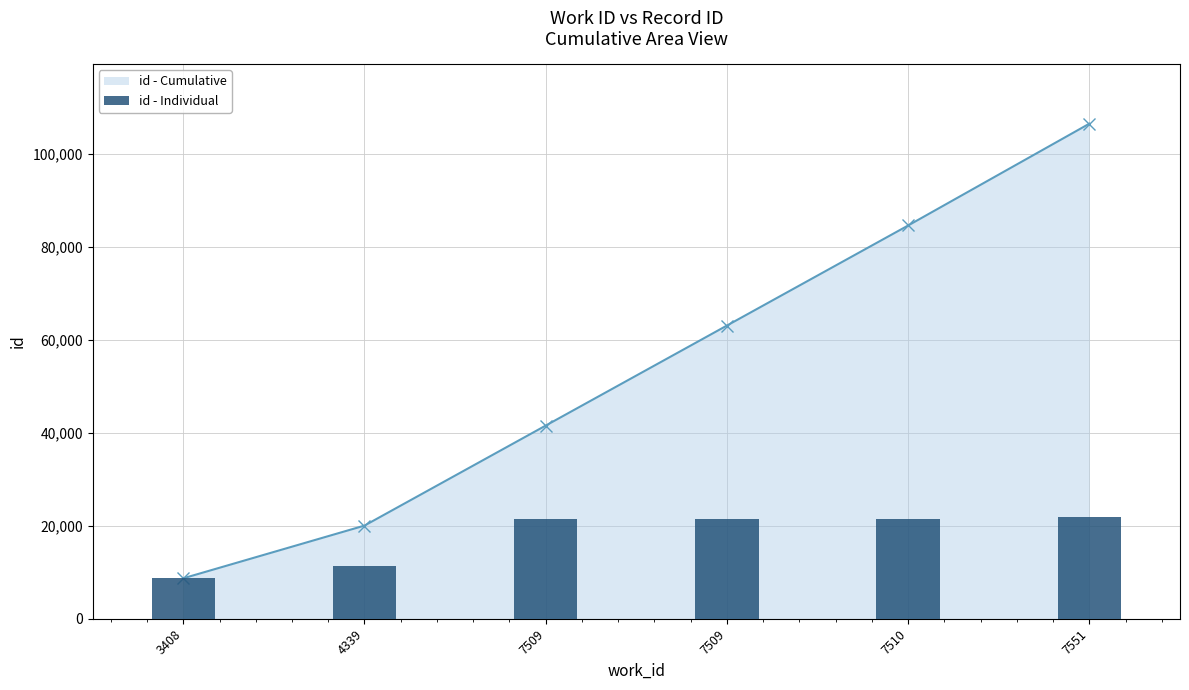

What is the maximum value shown in the chart?

106527